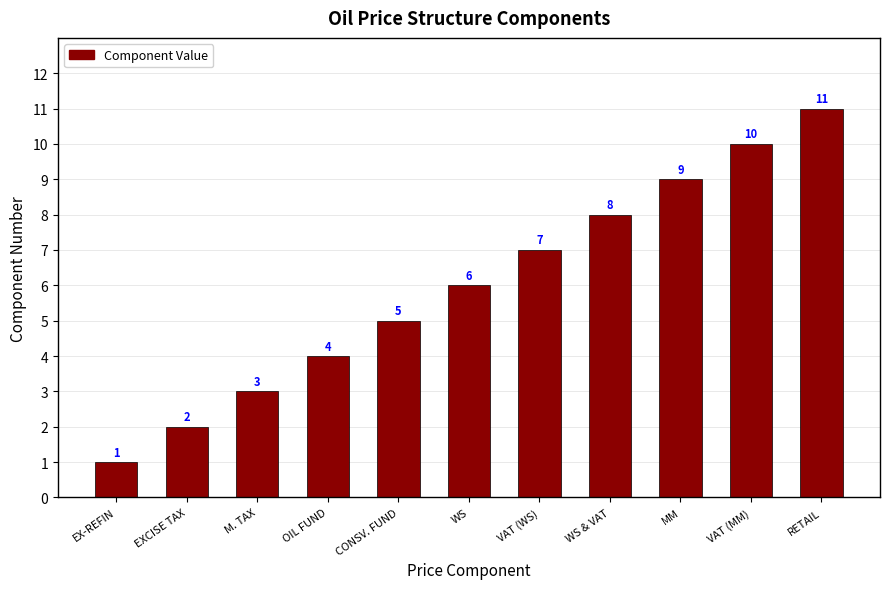

What is the label of the 5th bar from the left?

CONSV. FUND